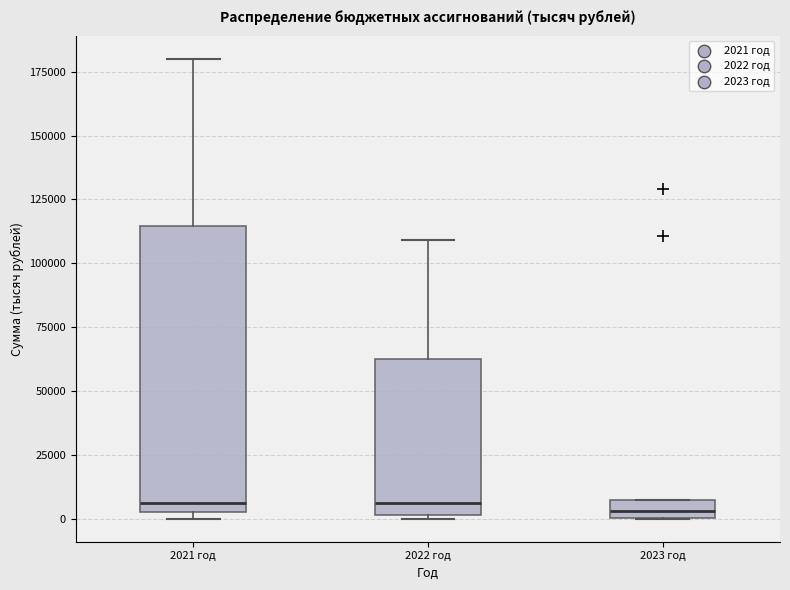

Comparing the boxes themselves (not the whiskers), which one is the tallest?

2021 год